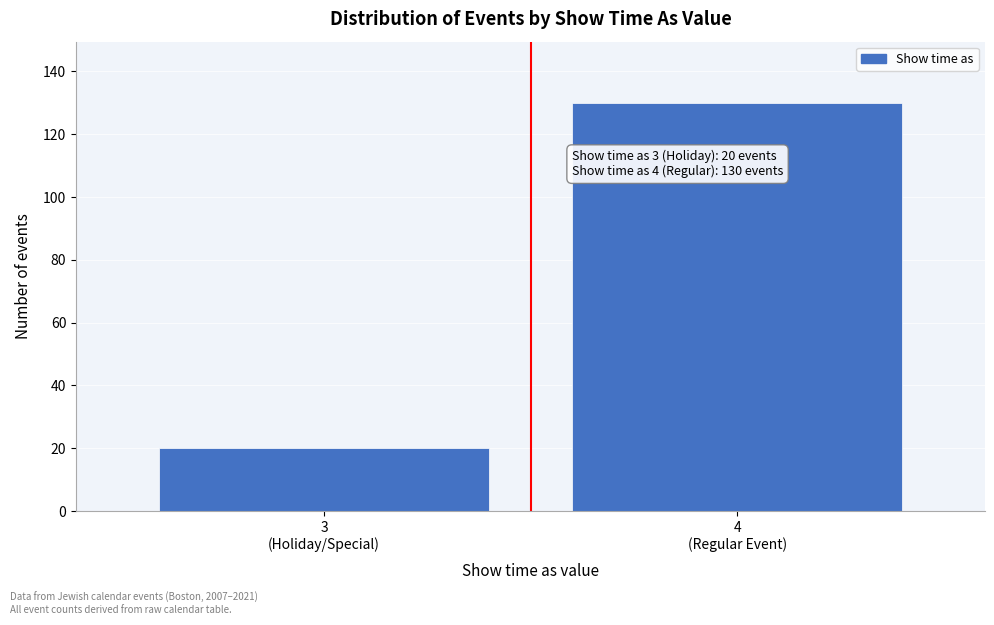

Reading left to right, what are all the values shown in this chart?

20	130